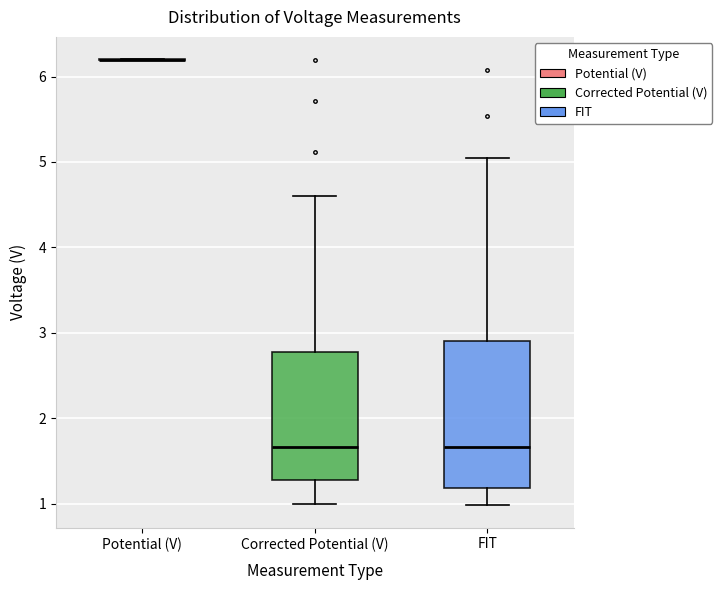

Where does the median line of the box for FIT sit on the y-axis? The values are not printed on the chart, so give them approximately, as read against the axis.

1.7